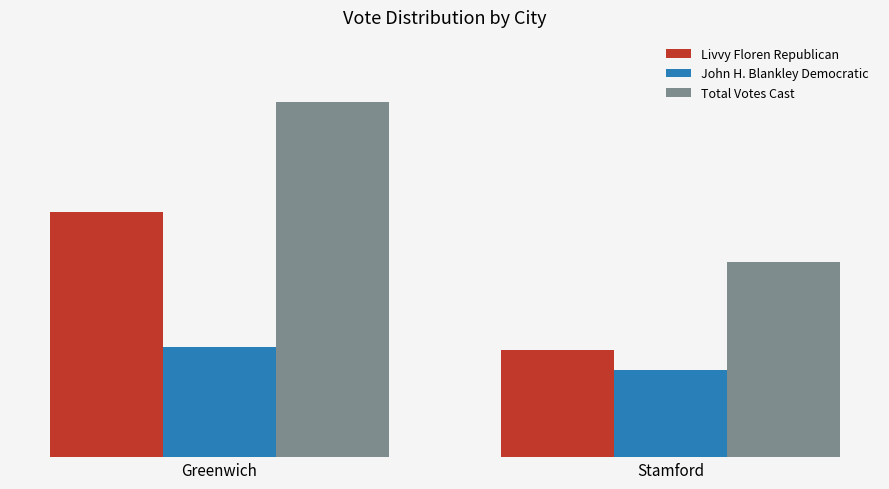

Does the chart contain stacked bars?

No